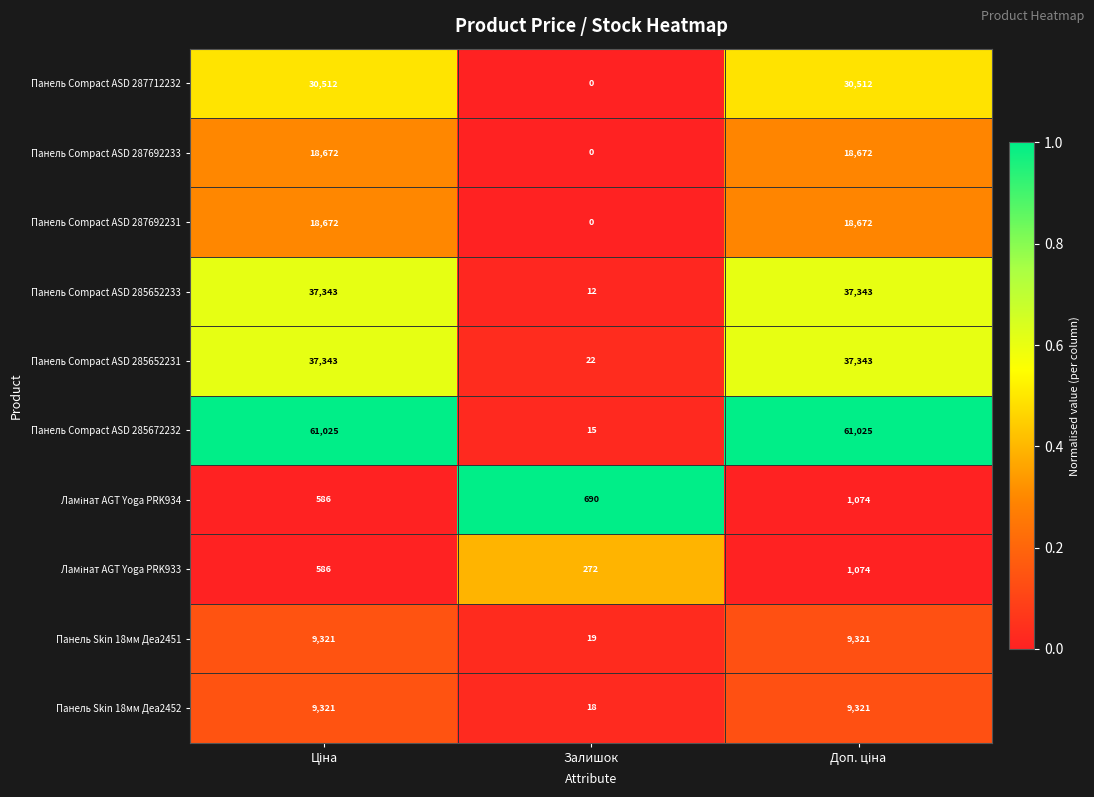

Which series has the widest spread of values?

Панель Compact ASD 285672232